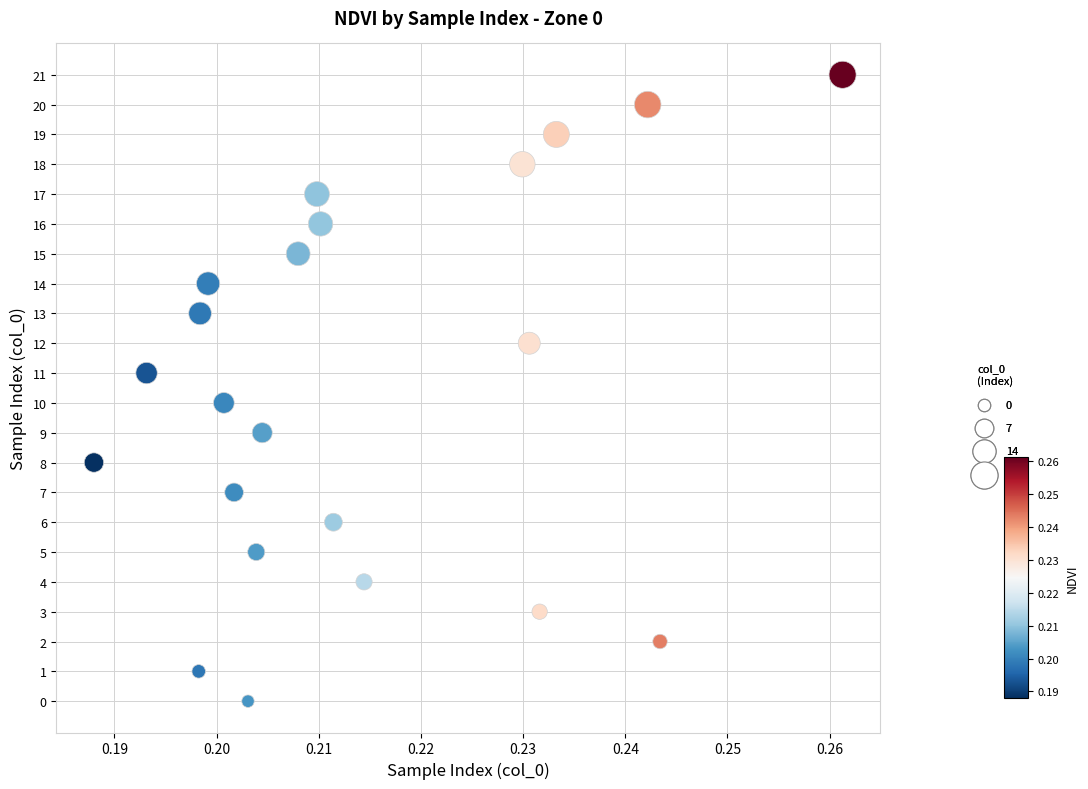

What is the range of Y values (max minus min)?

21